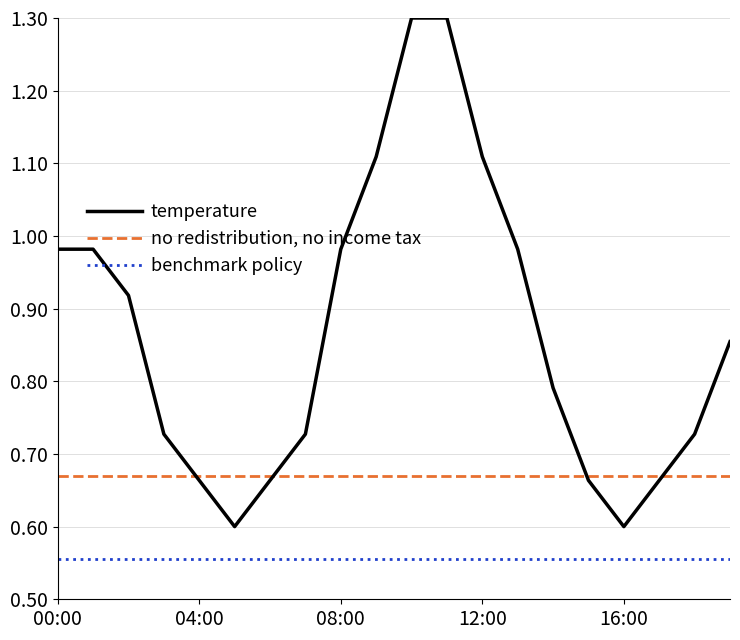

True or false: benchmark policy and no redistribution, no income tax intersect in this chart.

False